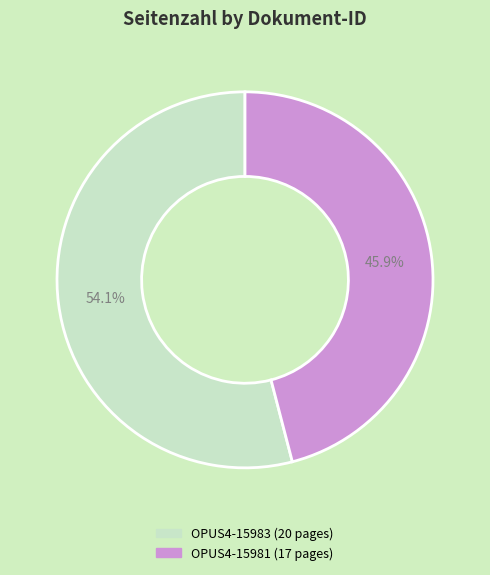

Which slice represents more than half of the pie?

OPUS4-15983